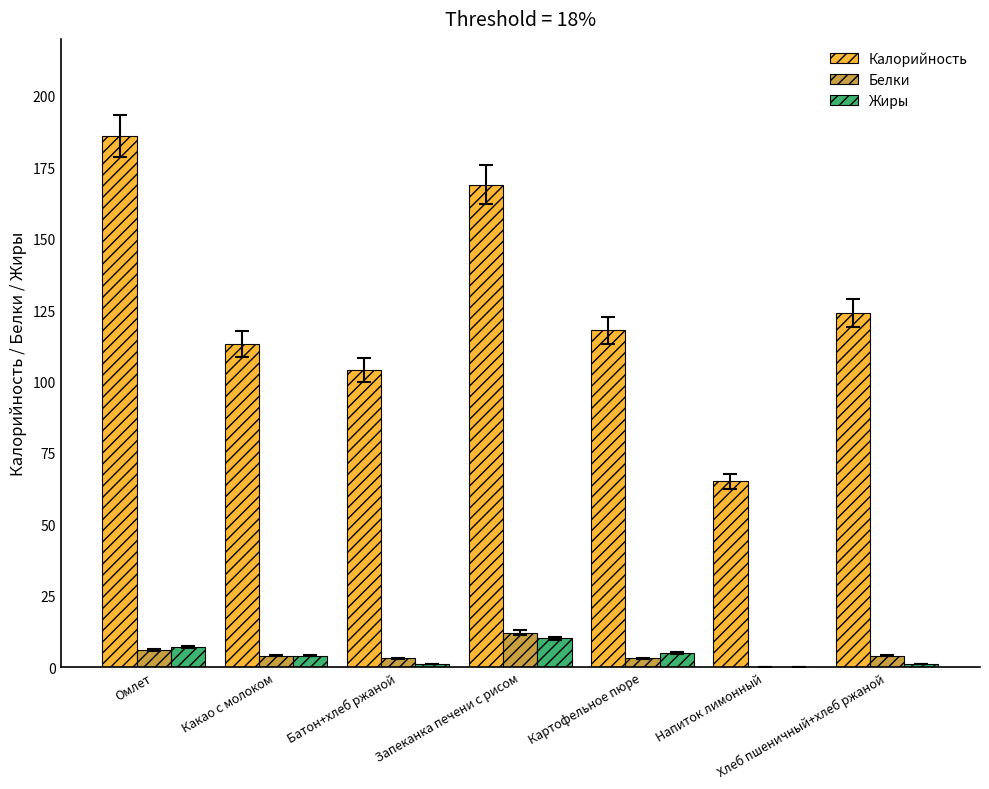

What value does the Белки series have at Омлет, to the nearest 5?

5